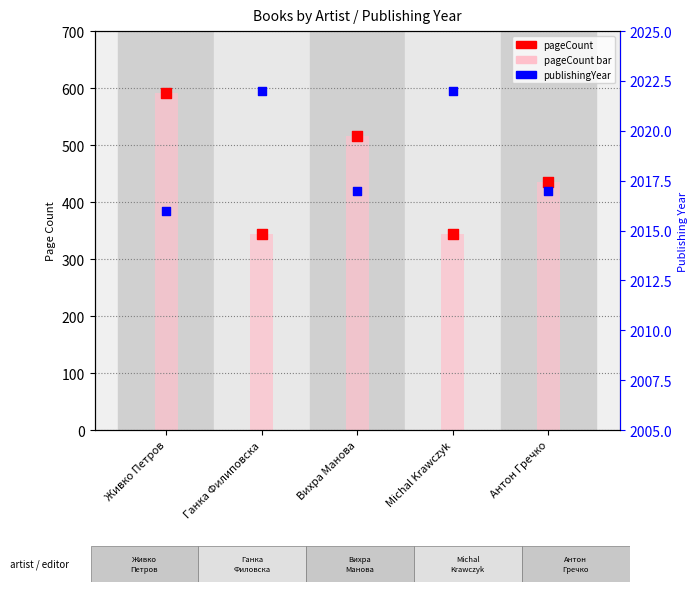

Is the value of publishingYear at Живко Петров greater than the value of pageCount (value) at Антон Гречко?

Yes